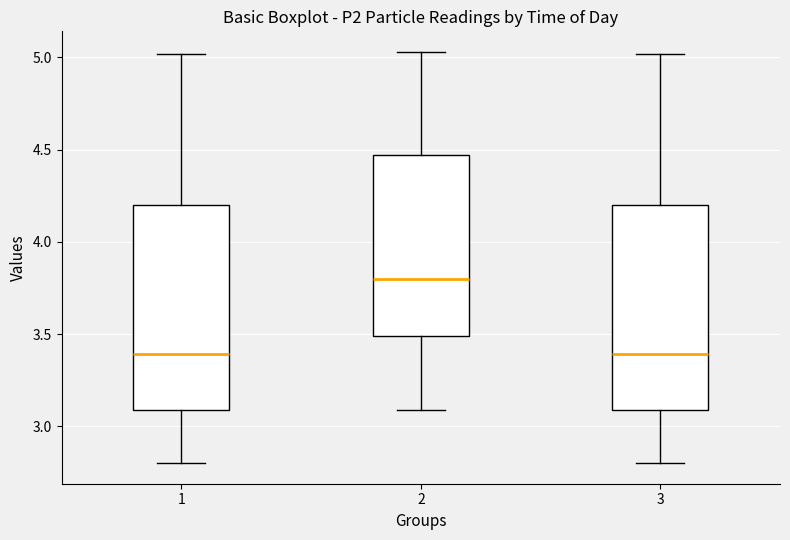

Reading left to right, read every box against the y-axis: the position of its median line, the range the box covers, and the ends of its whiskers. The values are not printed on the chart, so give them approximately, as read against the axis.

1: median 3.40, box 3.10 to 4.20, whiskers 2.80 to 5.00
2: median 3.80, box 3.50 to 4.45, whiskers 3.10 to 5.05
3: median 3.40, box 3.10 to 4.20, whiskers 2.80 to 5.00